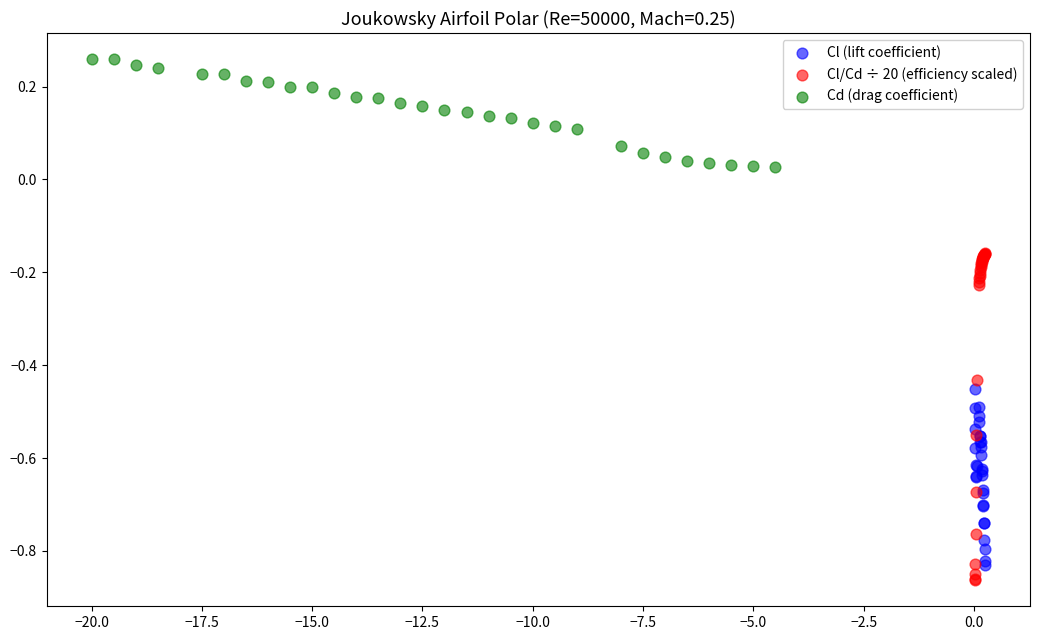

What are all the series names shown in the legend?

Cl (lift coefficient), Cl/Cd ÷ 20 (efficiency scaled), Cd (drag coefficient)